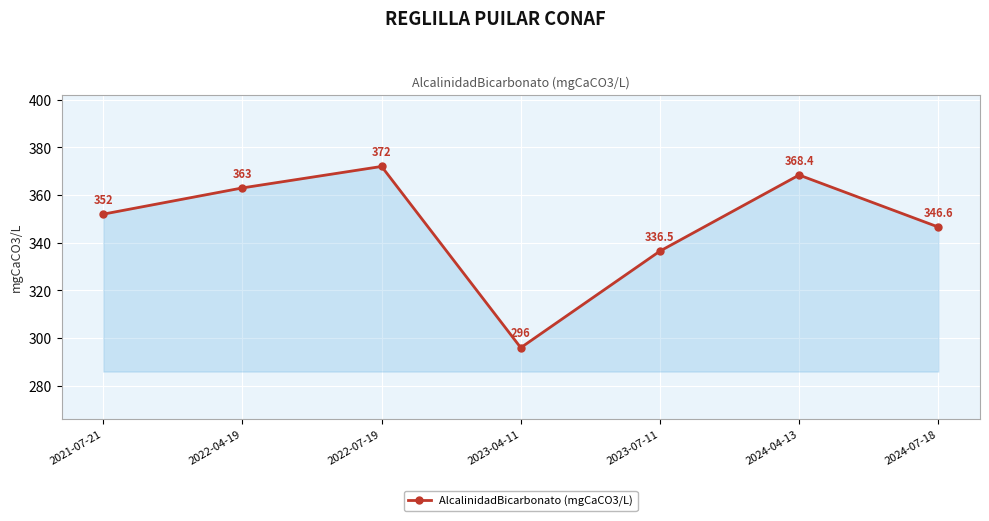

How many points are higher than both their immediate neighbors (excluding endpoints)?

2